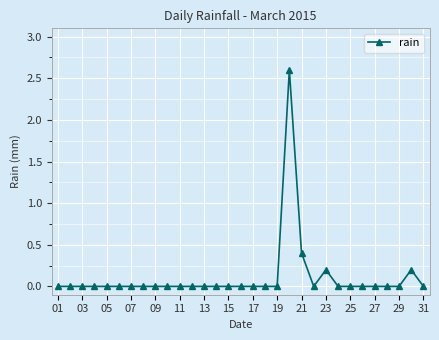

Reading left to right, extract all data points from this chart.

0.0	0.0	0.0	0.0	0.0	0.0	0.0	0.0	0.0	0.0	0.0	0.0	0.0	0.0	0.0	0.0	0.0	0.0	0.0	2.6	0.4	0.0	0.2	0.0	0.0	0.0	0.0	0.0	0.0	0.2	0.0